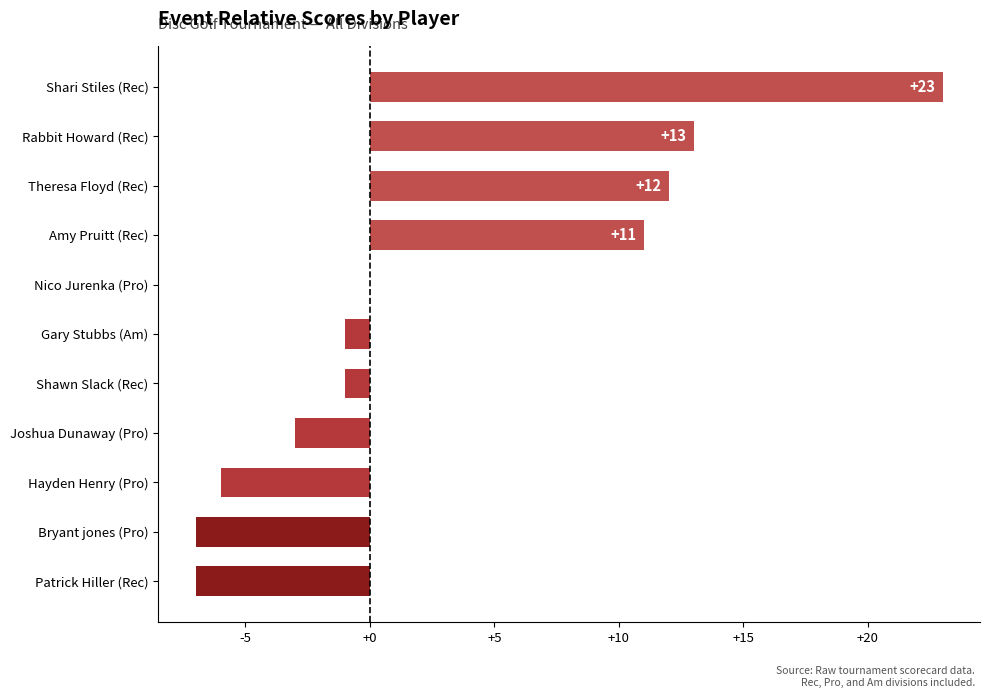

Are the bars horizontal?

Yes